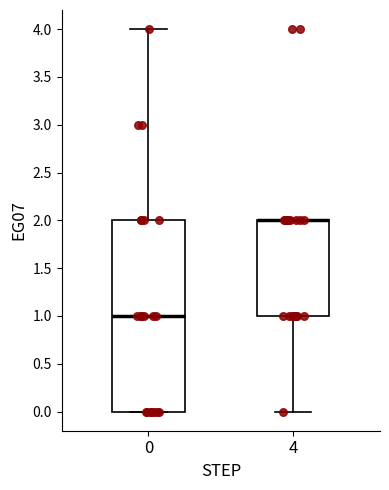

Reading left to right, transcribe this box plot: for each box, give where its median line is, the range the box spans, and where its two whiskers end, as read against the y-axis. The values are not printed on the chart, so give them approximately, as read against the axis.

0: median 1, box 0 to 2, whiskers 0 to 4
4: median 2 (drawn on the box's upper edge), box 1 to 2, whiskers 0 to 2